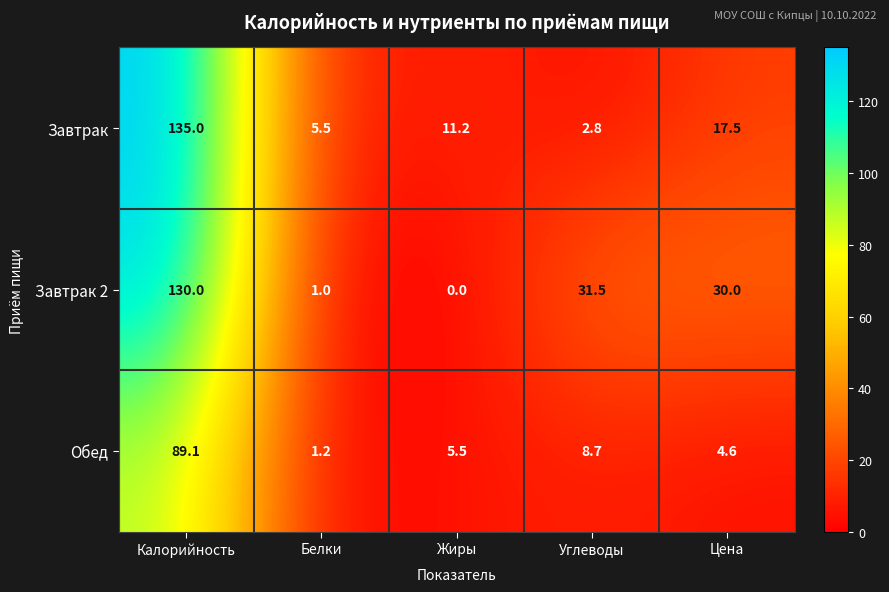

Which series has the largest total across all categories?

Завтрак 2